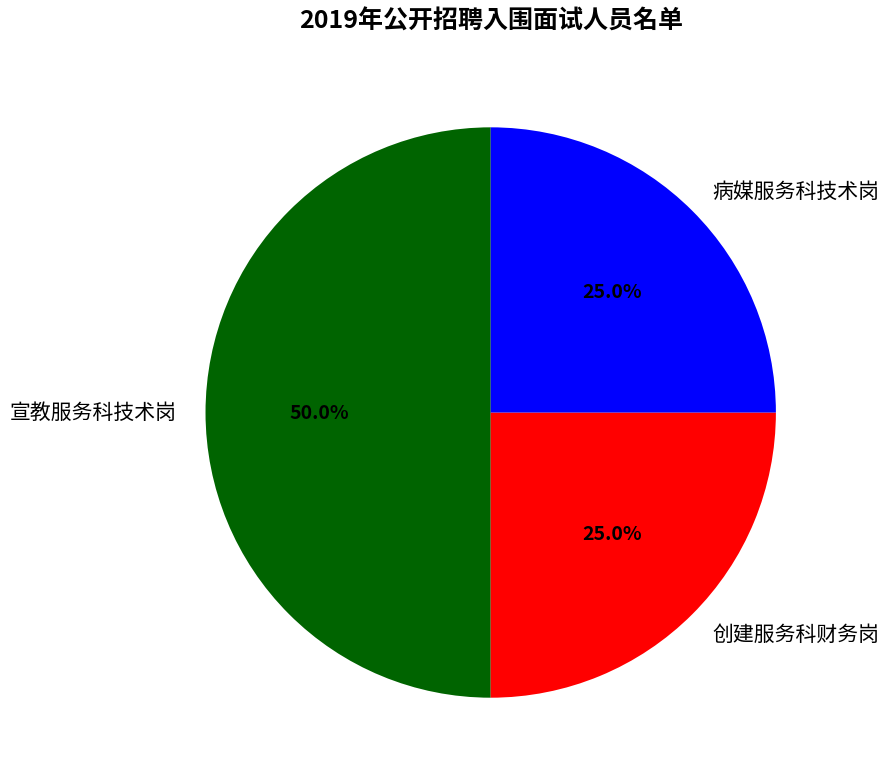

To the nearest percent, what is the average slice percentage?

33%